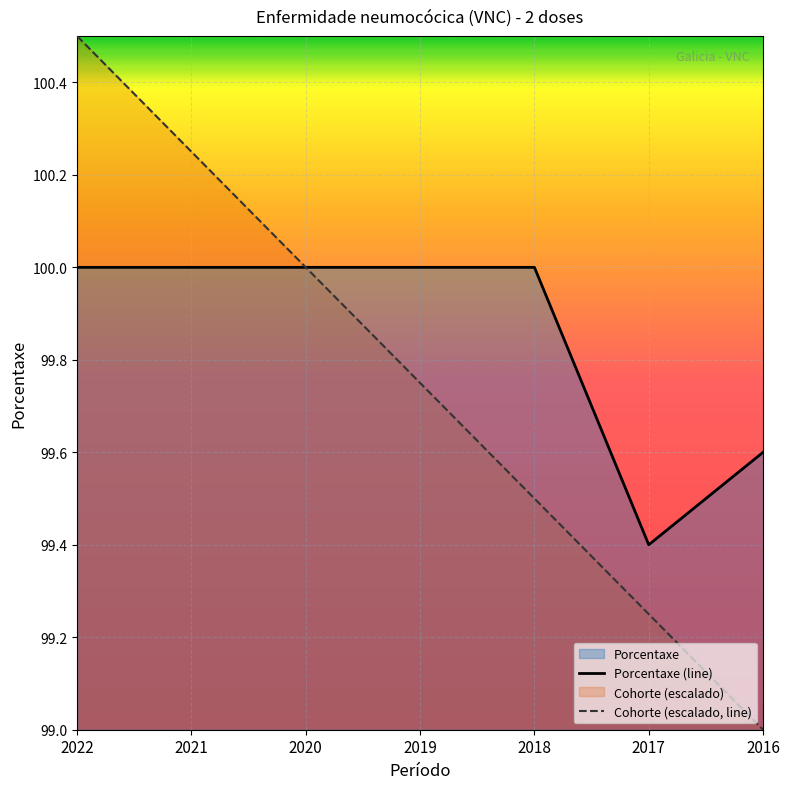

How many lines are shown in the chart?

2